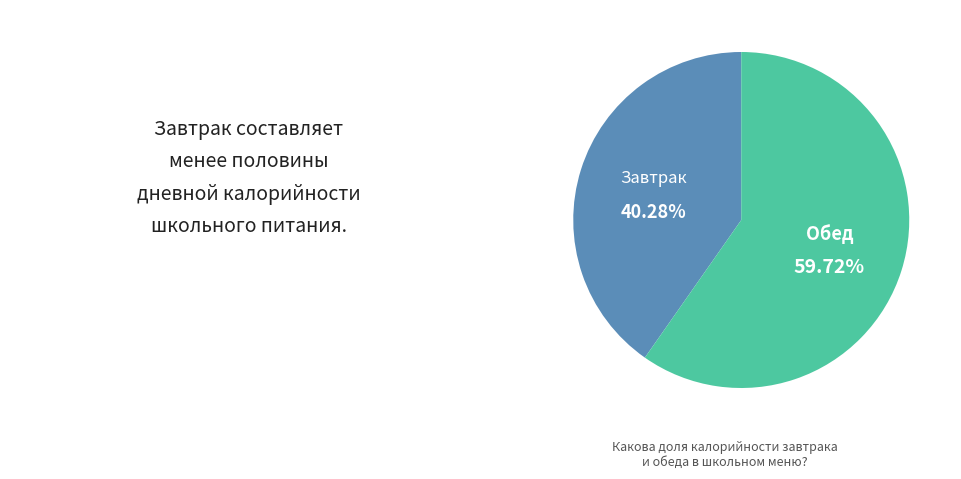

Is there a majority slice in this chart?

Yes